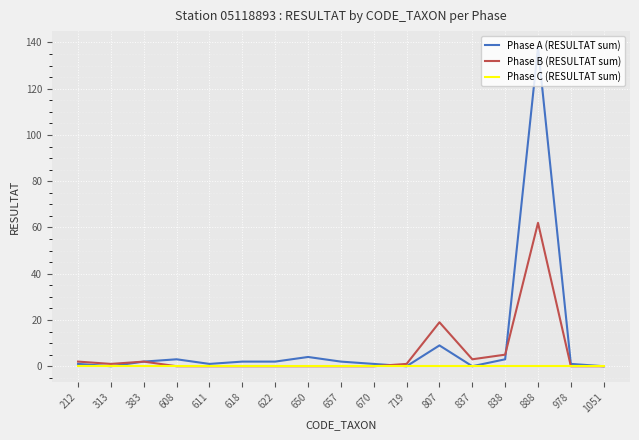

Count the number of categories in the chart.

17